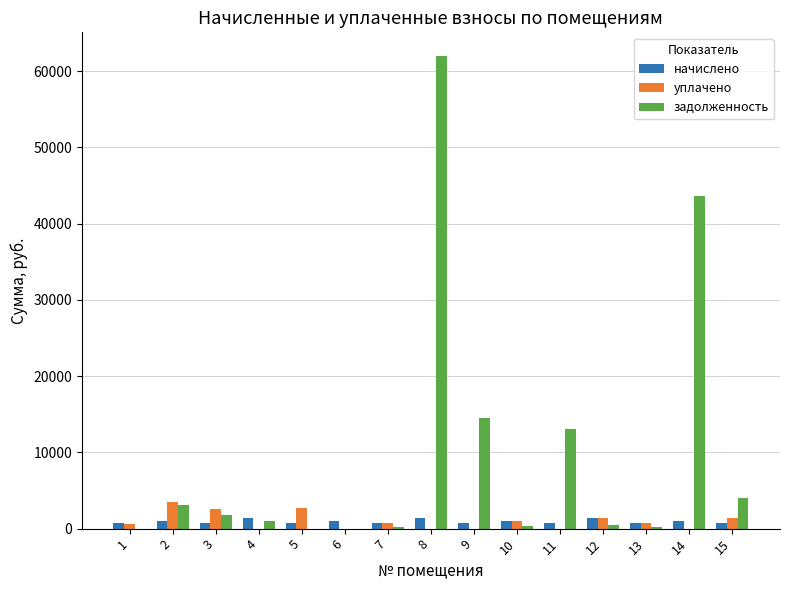

What is the maximum value shown in the chart?

61978.3